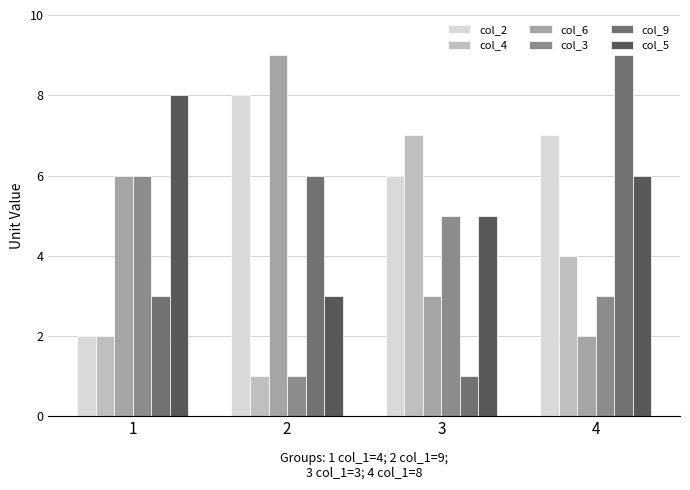

What is the maximum value shown in the chart?

9